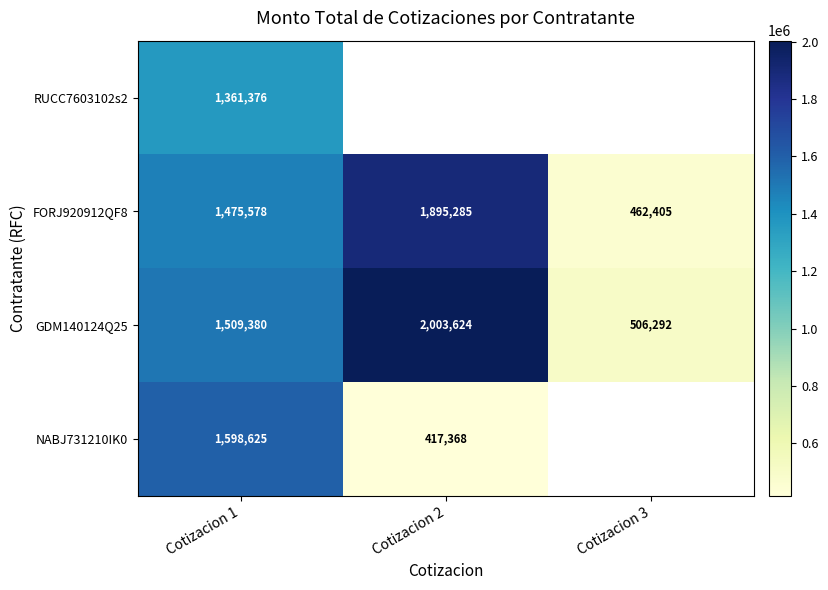

Which label corresponds to the smallest value in the chart?

Cotizacion 2